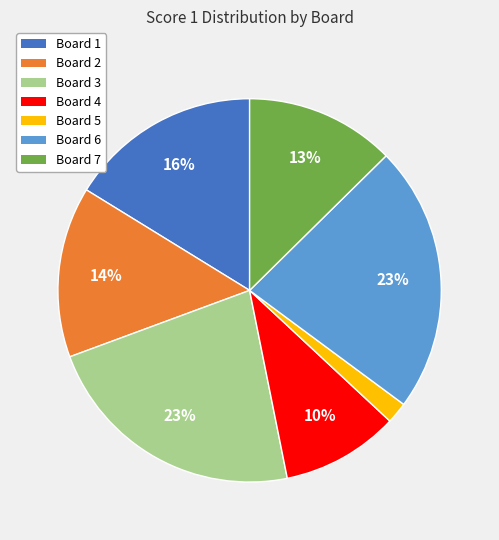

Which category has the smallest portion of the pie?

Board 5